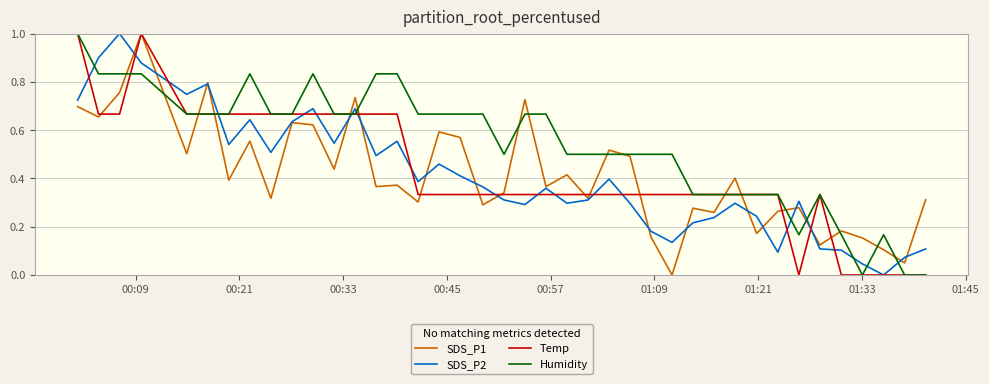

How many categories are shown in the chart?

40